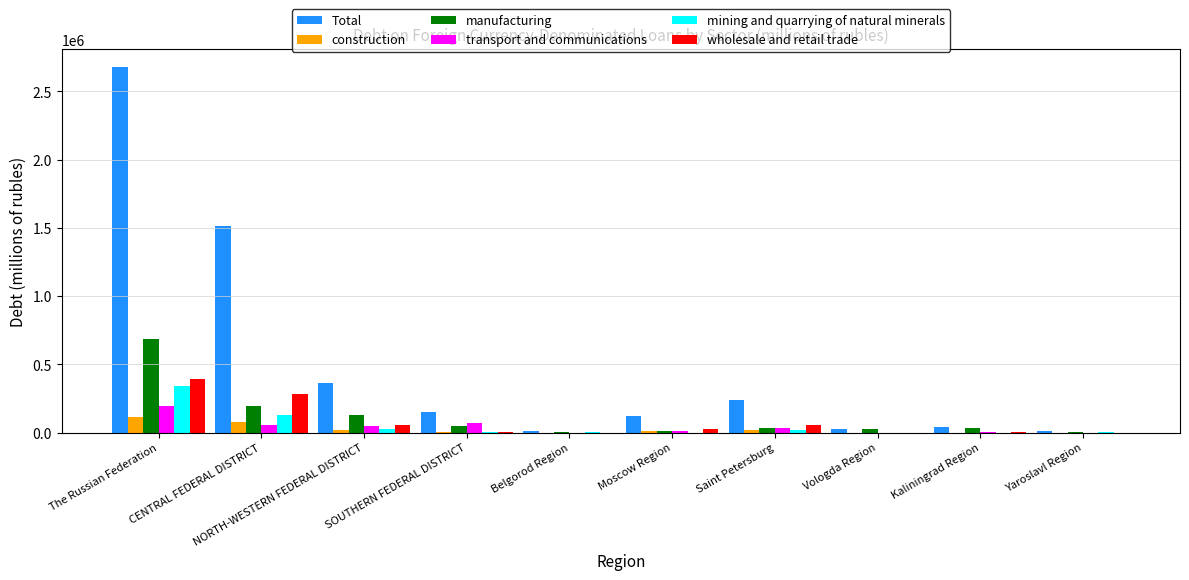

Which label corresponds to the largest value in the chart?

The Russian Federation